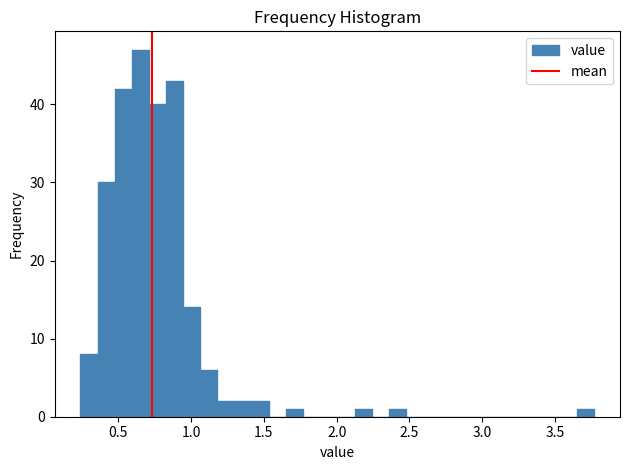

Around what value on the x-axis is the tallest bar? Give the approximate position of its centre, as read against the axis.

0.65